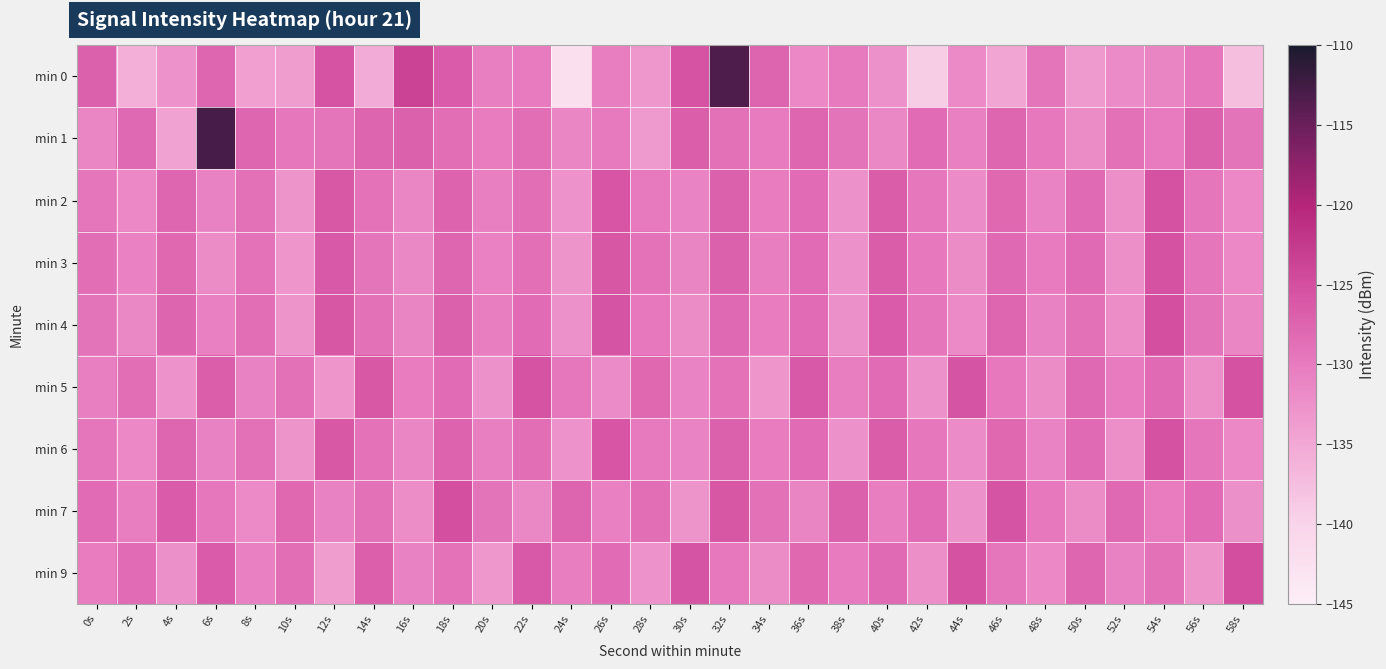

Reading left to right, list all the values displayed in this chart.

min 0: 0s=-127.2	2s=-135.8	4s=-132.7	6s=-127.6	8s=-134.0	10s=-133.7	12s=-125.5	14s=-135.3	16s=-123.6	18s=-126.4	20s=-130.5	22s=-130.0	24s=-142.3	26s=-130.3	28s=-133.1	30s=-125.5	32s=-113.3	34s=-127.5	36s=-131.6	38s=-129.9	40s=-132.5	42s=-139.2	44s=-131.7	46s=-134.6	48s=-129.3	50s=-133.4	52s=-131.8	54s=-131.1	56s=-129.6	58s=-137.5
min 1: 0s=-131.2	2s=-128.0	4s=-134.4	6s=-112.9	8s=-127.6	10s=-129.7	12s=-129.3	14s=-127.4	16s=-127.2	18s=-128.5	20s=-130.1	22s=-128.7	24s=-131.2	26s=-129.9	28s=-133.5	30s=-126.8	32s=-128.9	34s=-130.0	36s=-127.7	38s=-129.2	40s=-131.3	42s=-128.5	44s=-130.6	46s=-127.7	48s=-129.8	50s=-131.9	52s=-128.9	54s=-130.0	56s=-127.1	58s=-129.2
min 2: 0s=-129.5	2s=-131.6	4s=-127.7	6s=-130.8	8s=-128.9	10s=-132.9	12s=-126.0	14s=-129.1	16s=-131.2	18s=-127.3	20s=-130.5	22s=-128.6	24s=-132.7	26s=-125.8	28s=-129.9	30s=-131.0	32s=-127.1	34s=-130.2	36s=-128.3	38s=-132.4	40s=-126.6	42s=-129.7	44s=-131.8	46s=-127.9	48s=-131.0	50s=-128.1	52s=-132.2	54s=-125.3	56s=-129.4	58s=-131.5
min 3: 0s=-128.7	2s=-130.8	4s=-127.9	6s=-132.0	8s=-129.1	10s=-133.1	12s=-126.2	14s=-129.3	16s=-131.4	18s=-127.5	20s=-130.7	22s=-128.8	24s=-132.9	26s=-126.0	28s=-129.1	30s=-131.1	32s=-127.2	34s=-130.3	36s=-128.4	38s=-132.5	40s=-126.7	42s=-129.8	44s=-131.9	46s=-128.0	48s=-130.1	50s=-128.1	52s=-132.2	54s=-125.3	56s=-129.4	58s=-131.5
min 4: 0s=-129.2	2s=-131.3	4s=-127.5	6s=-130.6	8s=-128.7	10s=-132.8	12s=-125.9	14s=-129.0	16s=-131.1	18s=-127.2	20s=-130.3	22s=-128.4	24s=-132.6	26s=-125.7	28s=-129.8	30s=-131.9	32s=-128.0	34s=-130.1	36s=-128.2	38s=-132.3	40s=-126.4	42s=-129.5	44s=-131.7	46s=-127.8	48s=-130.9	50s=-129.0	52s=-132.1	54s=-125.1	56s=-129.2	58s=-131.3
min 5: 0s=-130.4	2s=-128.5	4s=-132.7	6s=-126.8	8s=-130.9	10s=-129.0	12s=-133.1	14s=-126.1	16s=-130.2	18s=-128.3	20s=-132.4	22s=-125.5	24s=-129.7	26s=-131.8	28s=-127.9	30s=-131.0	32s=-129.1	34s=-133.1	36s=-126.2	38s=-130.3	40s=-128.4	42s=-132.5	44s=-125.7	46s=-129.8	48s=-131.9	50s=-128.0	52s=-130.1	54s=-128.1	56s=-132.2	58s=-125.3
min 6: 0s=-129.5	2s=-131.6	4s=-127.7	6s=-130.8	8s=-128.9	10s=-132.9	12s=-126.0	14s=-129.1	16s=-131.2	18s=-127.3	20s=-130.5	22s=-128.6	24s=-132.7	26s=-125.8	28s=-129.9	30s=-131.0	32s=-127.1	34s=-130.2	36s=-128.3	38s=-132.4	40s=-126.6	42s=-129.7	44s=-131.8	46s=-127.9	48s=-131.0	50s=-128.1	52s=-132.2	54s=-125.3	56s=-129.4	58s=-131.5
min 7: 0s=-128.2	2s=-130.3	4s=-126.5	6s=-129.6	8s=-131.7	10s=-127.8	12s=-130.9	14s=-128.9	16s=-132.0	18s=-125.1	20s=-129.2	22s=-131.3	24s=-127.5	26s=-130.6	28s=-128.7	30s=-132.8	32s=-125.9	34s=-129.0	36s=-131.1	38s=-127.2	40s=-130.3	42s=-128.4	44s=-132.6	46s=-125.7	48s=-129.8	50s=-131.9	52s=-128.0	54s=-130.1	56s=-128.2	58s=-132.3
min 9: 0s=-130.1	2s=-128.2	4s=-132.3	6s=-126.5	8s=-130.6	10s=-128.7	12s=-133.8	14s=-126.9	16s=-130.9	18s=-129.0	20s=-133.1	22s=-126.2	24s=-130.3	26s=-128.5	28s=-132.6	30s=-125.7	32s=-129.8	34s=-131.9	36s=-127.9	38s=-130.0	40s=-128.1	42s=-132.2	44s=-125.3	46s=-129.5	48s=-131.6	50s=-127.7	52s=-130.8	54s=-128.9	56s=-132.9	58s=-125.0